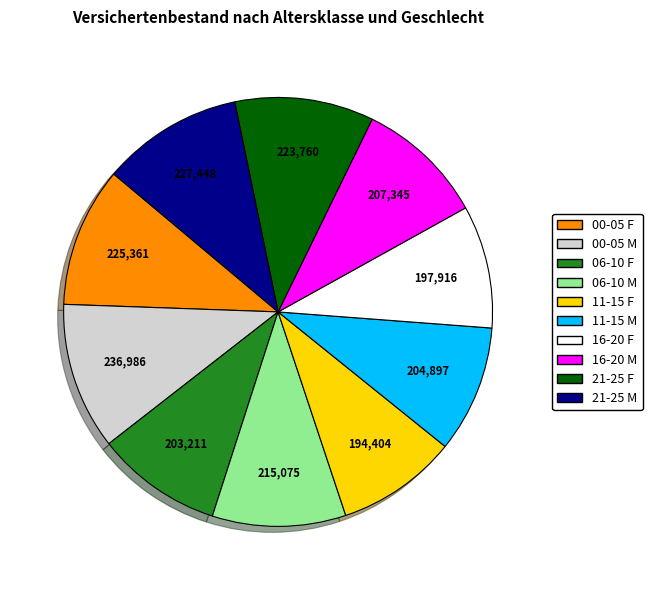

Combined, do 21-25 F and 11-15 M account for over 50%?

No